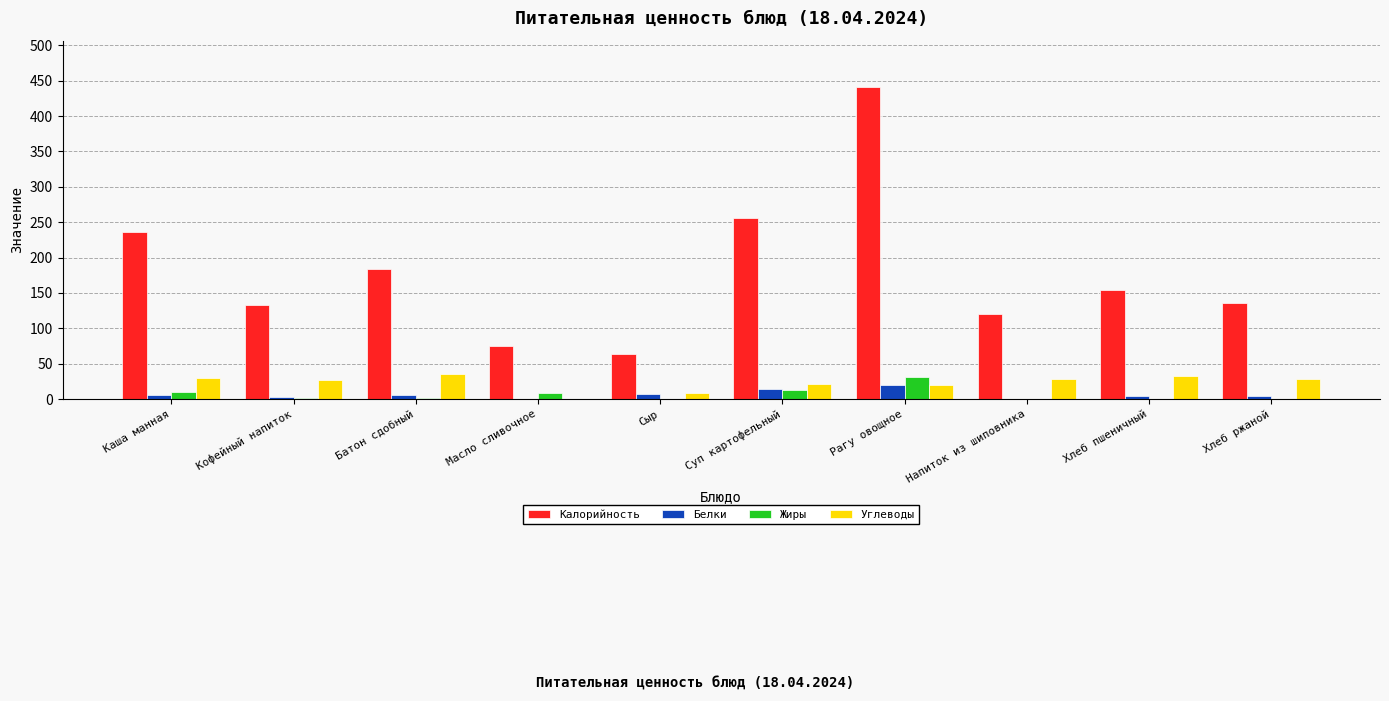

The Жиры series shows 10.2 at Каша манная. True or false?

True